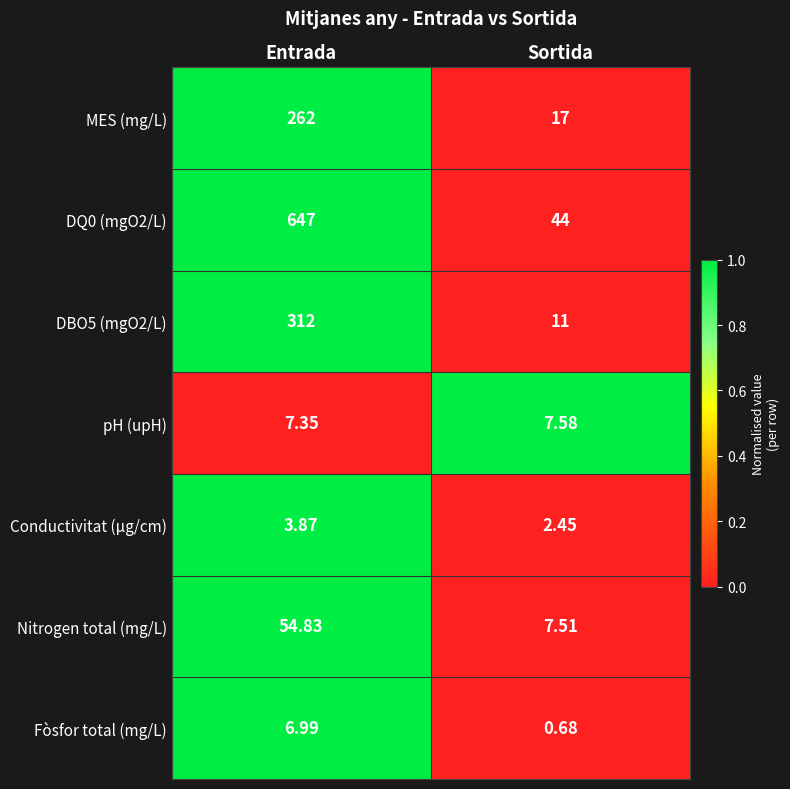

At which category does the chart reach its peak across all series?

Entrada